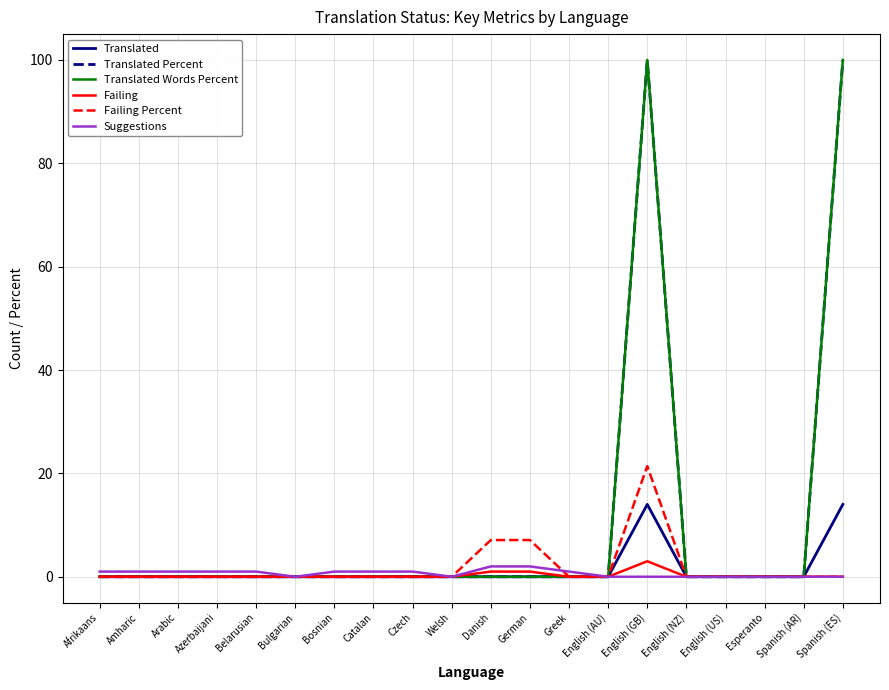

Reading left to right, list all the values displayed in this chart.

Translated: Afrikaans=0.0	Amharic=0.0	Arabic=0.0	Azerbaijani=0.0	Belarusian=0.0	Bulgarian=0.0	Bosnian=0.0	Catalan=0.0	Czech=0.0	Welsh=0.0	Danish=0.0	German=0.0	Greek=0.0	English (AU)=0.0	English (GB)=14.0	English (NZ)=0.0	English (US)=0.0	Esperanto=0.0	Spanish (AR)=0.0	Spanish (ES)=14.0
Translated Percent: Afrikaans=0.0	Amharic=0.0	Arabic=0.0	Azerbaijani=0.0	Belarusian=0.0	Bulgarian=0.0	Bosnian=0.0	Catalan=0.0	Czech=0.0	Welsh=0.0	Danish=0.0	German=0.0	Greek=0.0	English (AU)=0.0	English (GB)=100.0	English (NZ)=0.0	English (US)=0.0	Esperanto=0.0	Spanish (AR)=0.0	Spanish (ES)=100.0
Translated Words Percent: Afrikaans=0.0	Amharic=0.0	Arabic=0.0	Azerbaijani=0.0	Belarusian=0.0	Bulgarian=0.0	Bosnian=0.0	Catalan=0.0	Czech=0.0	Welsh=0.0	Danish=0.0	German=0.0	Greek=0.0	English (AU)=0.0	English (GB)=100.0	English (NZ)=0.0	English (US)=0.0	Esperanto=0.0	Spanish (AR)=0.0	Spanish (ES)=100.0
Failing: Afrikaans=0.0	Amharic=0.0	Arabic=0.0	Azerbaijani=0.0	Belarusian=0.0	Bulgarian=0.0	Bosnian=0.0	Catalan=0.0	Czech=0.0	Welsh=0.0	Danish=1.0	German=1.0	Greek=0.0	English (AU)=0.0	English (GB)=3.0	English (NZ)=0.0	English (US)=0.0	Esperanto=0.0	Spanish (AR)=0.0	Spanish (ES)=0.0
Failing Percent: Afrikaans=0.0	Amharic=0.0	Arabic=0.0	Azerbaijani=0.0	Belarusian=0.0	Bulgarian=0.0	Bosnian=0.0	Catalan=0.0	Czech=0.0	Welsh=0.0	Danish=7.1	German=7.1	Greek=0.0	English (AU)=0.0	English (GB)=21.4	English (NZ)=0.0	English (US)=0.0	Esperanto=0.0	Spanish (AR)=0.0	Spanish (ES)=0.0
Suggestions: Afrikaans=1.0	Amharic=1.0	Arabic=1.0	Azerbaijani=1.0	Belarusian=1.0	Bulgarian=0.0	Bosnian=1.0	Catalan=1.0	Czech=1.0	Welsh=0.0	Danish=2.0	German=2.0	Greek=1.0	English (AU)=0.0	English (GB)=0.0	English (NZ)=0.0	English (US)=0.0	Esperanto=0.0	Spanish (AR)=0.0	Spanish (ES)=0.0